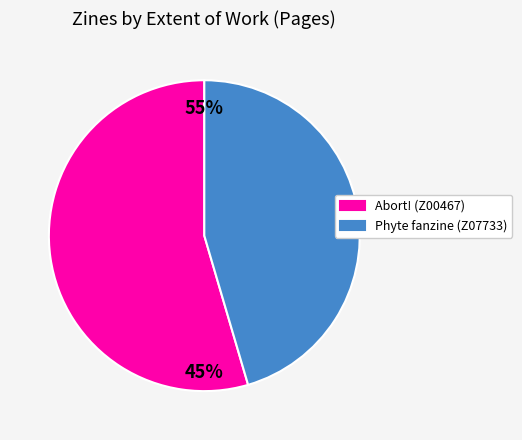

To the nearest percent, what portion does Abort! (Z00467) represent?

55%